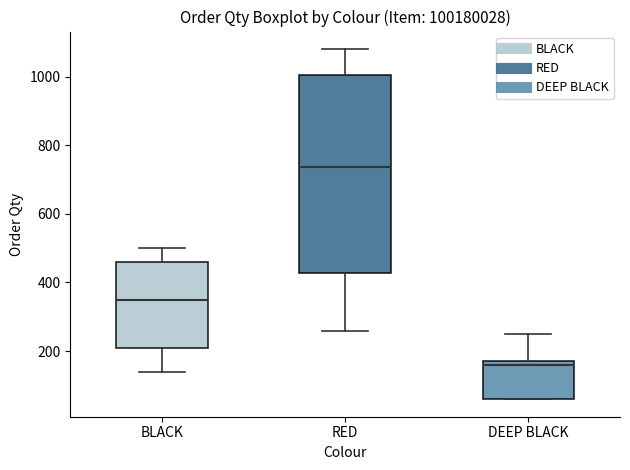

Which box is the tallest, from its lower edge to its upper edge?

RED